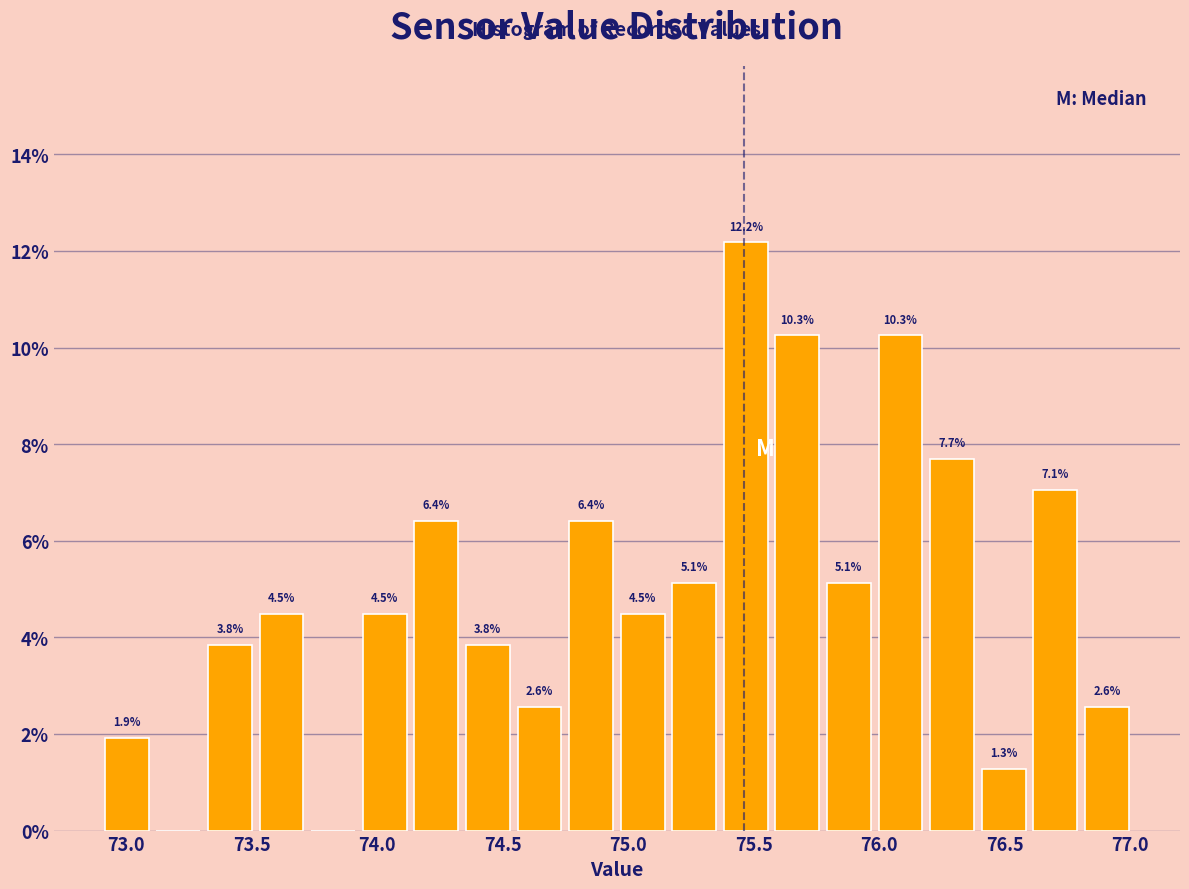

Over which range of the x-axis is the bar tallest?

75.35 to 75.55